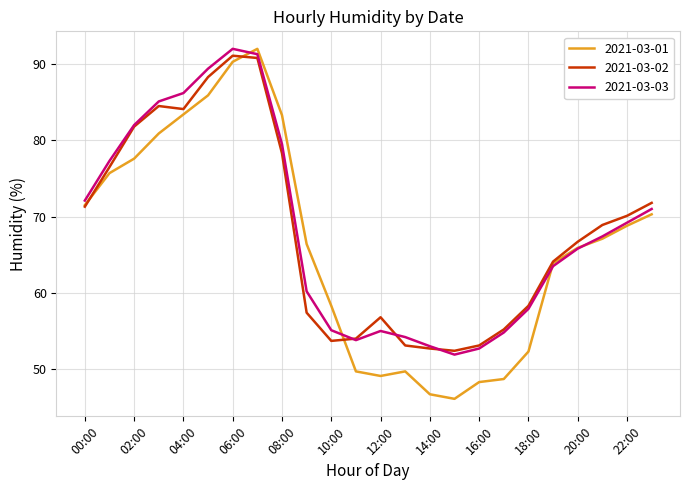

Which series has the largest range (max minus min)?

2021-03-01